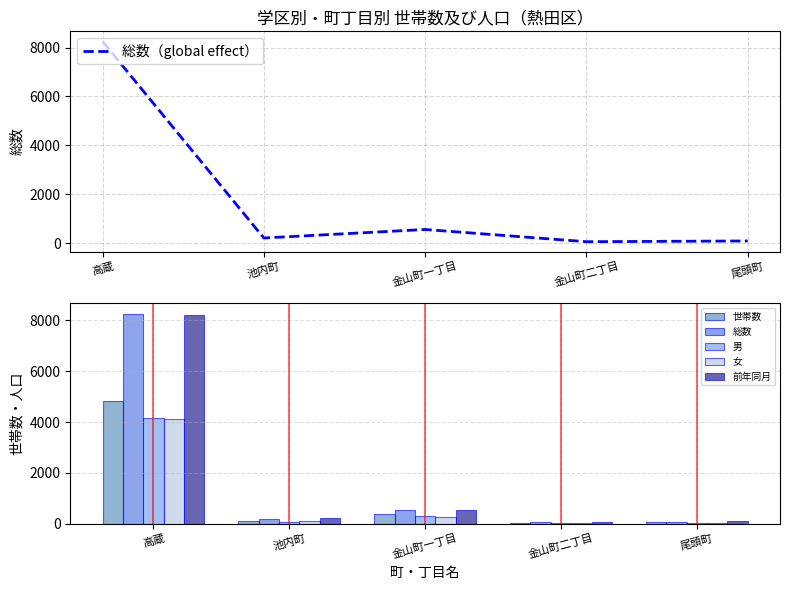

What is the maximum value for 女?

4111